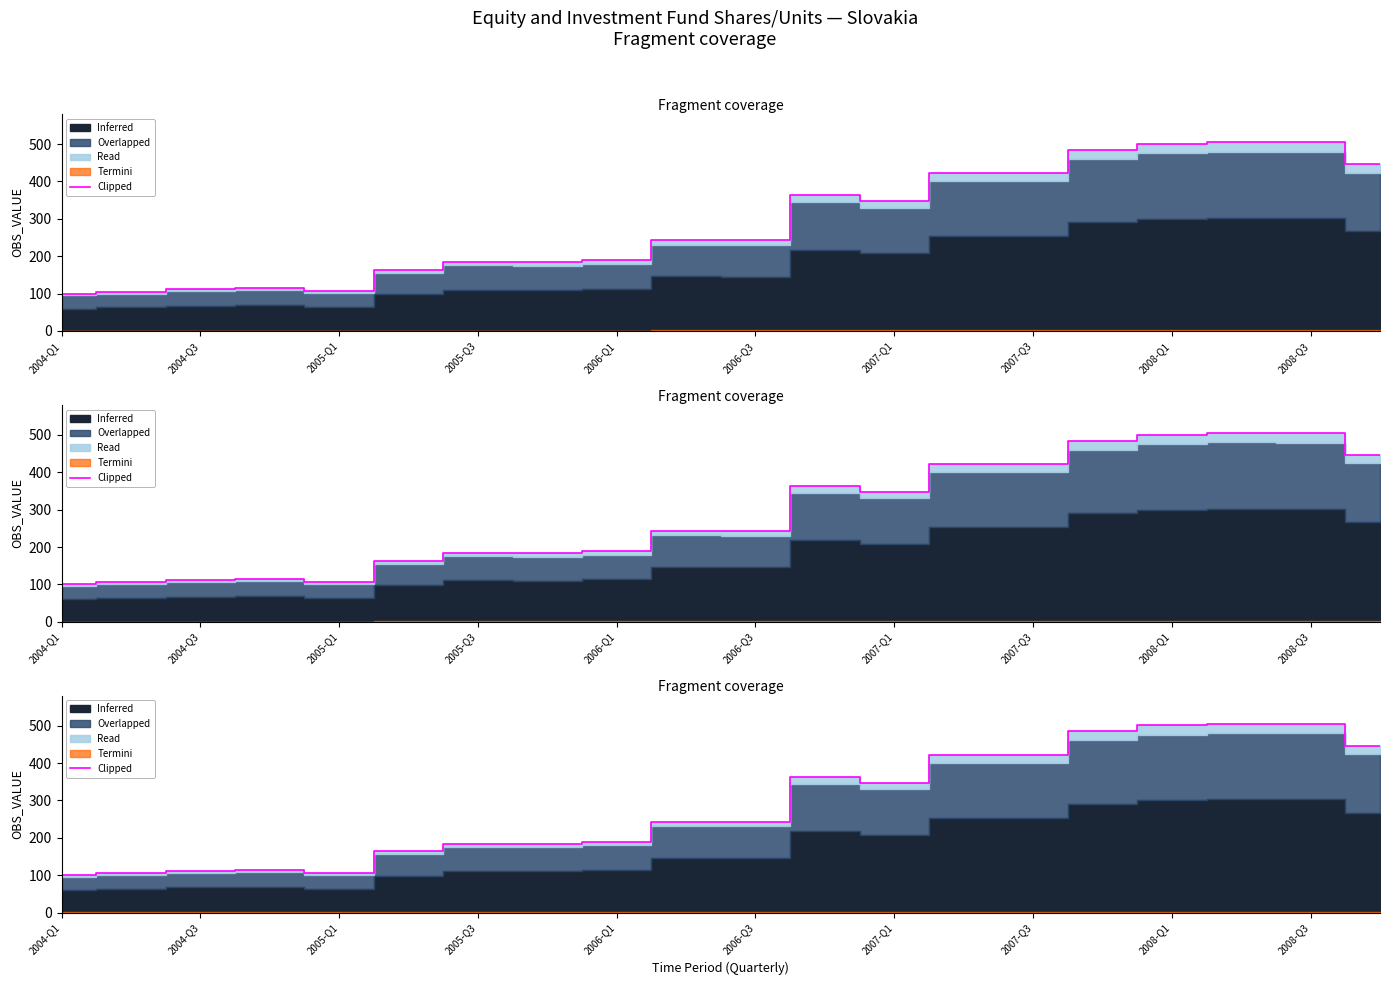

True or false: there are more than 1 points higher than both neighbors.

True